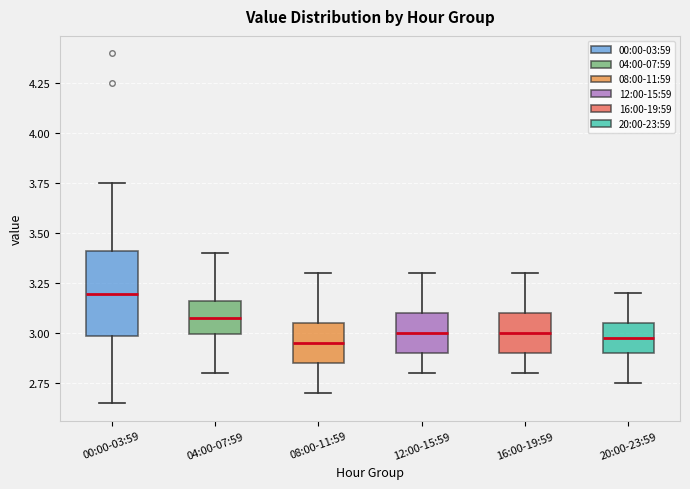

Reading left to right, transcribe this box plot: for each box, give where its median line is, the range the box spans, and where its two whiskers end, as read against the y-axis. The values are not printed on the chart, so give them approximately, as read against the axis.

00:00-03:59: median 3.20, box 3.00 to 3.40, whiskers 2.65 to 3.75
04:00-07:59: median 3.10, box 3.00 to 3.15, whiskers 2.80 to 3.40
08:00-11:59: median 2.95, box 2.85 to 3.05, whiskers 2.70 to 3.30
12:00-15:59: median 3.00, box 2.90 to 3.10, whiskers 2.80 to 3.30
16:00-19:59: median 3.00, box 2.90 to 3.10, whiskers 2.80 to 3.30
20:00-23:59: median 3.00, box 2.90 to 3.05, whiskers 2.75 to 3.20